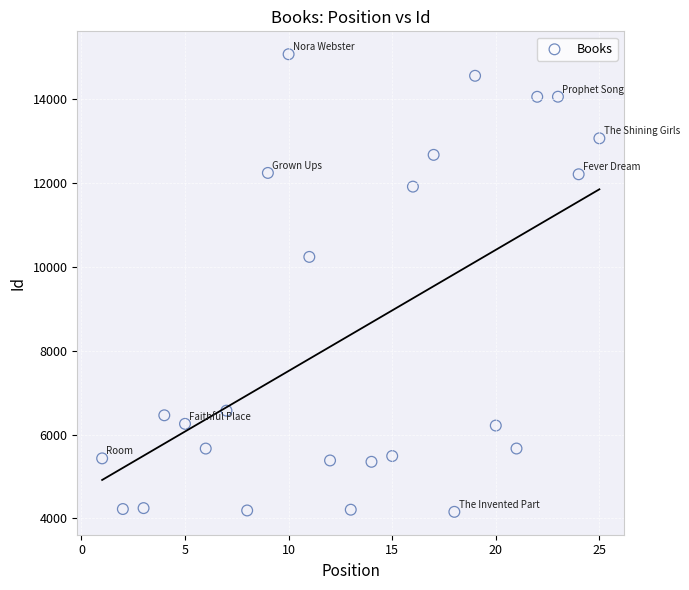

What is the range of X values (max minus min)?

24